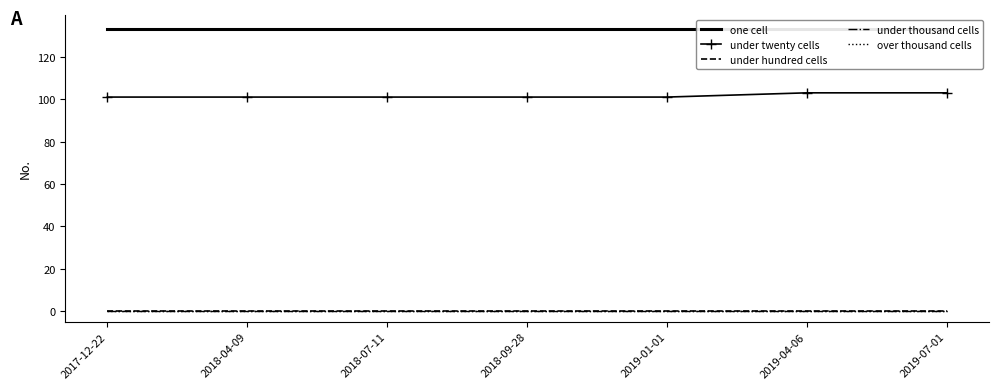

True or false: one cell has a value of 133 at 2019-07-01.

True